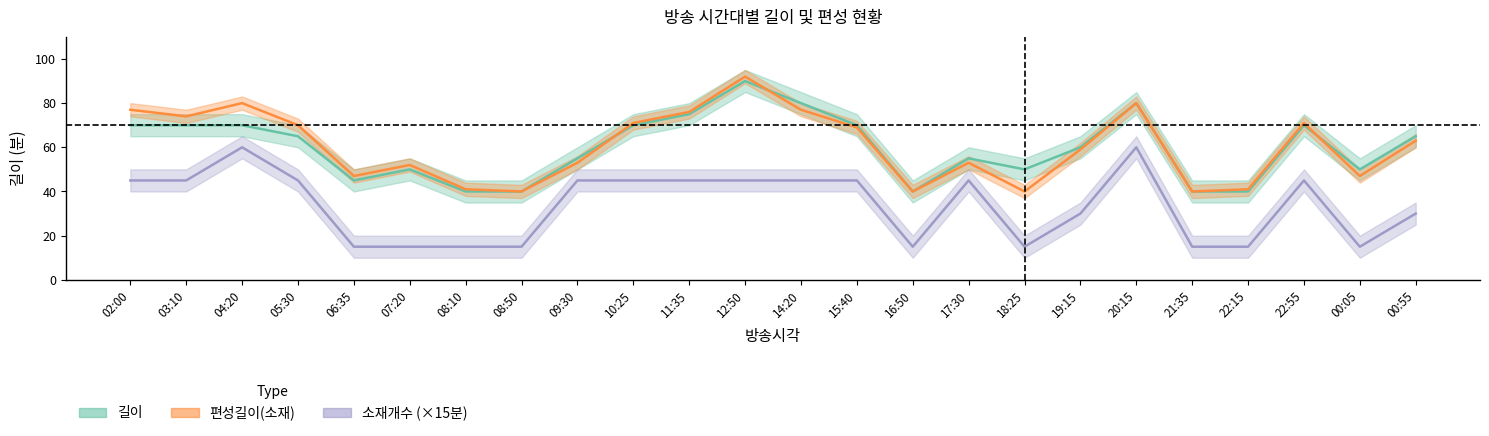

Does the chart display data point markers on the line(s)?

No